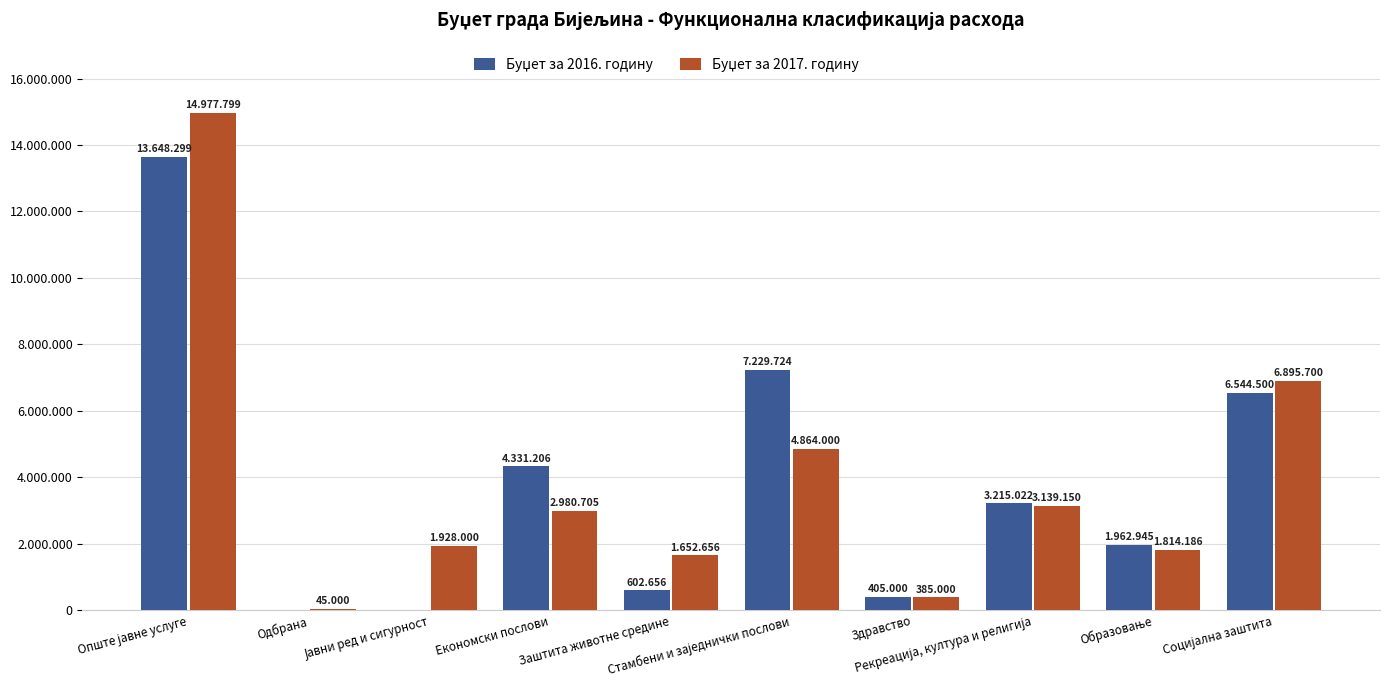

How many values in the Буџет за 2016. годину series exceed 3215022?

4